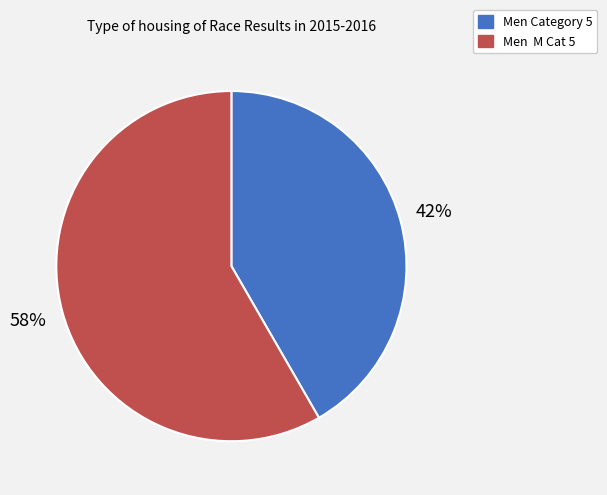

True or false: Men Category 5 accounts for 50% of the total.

False